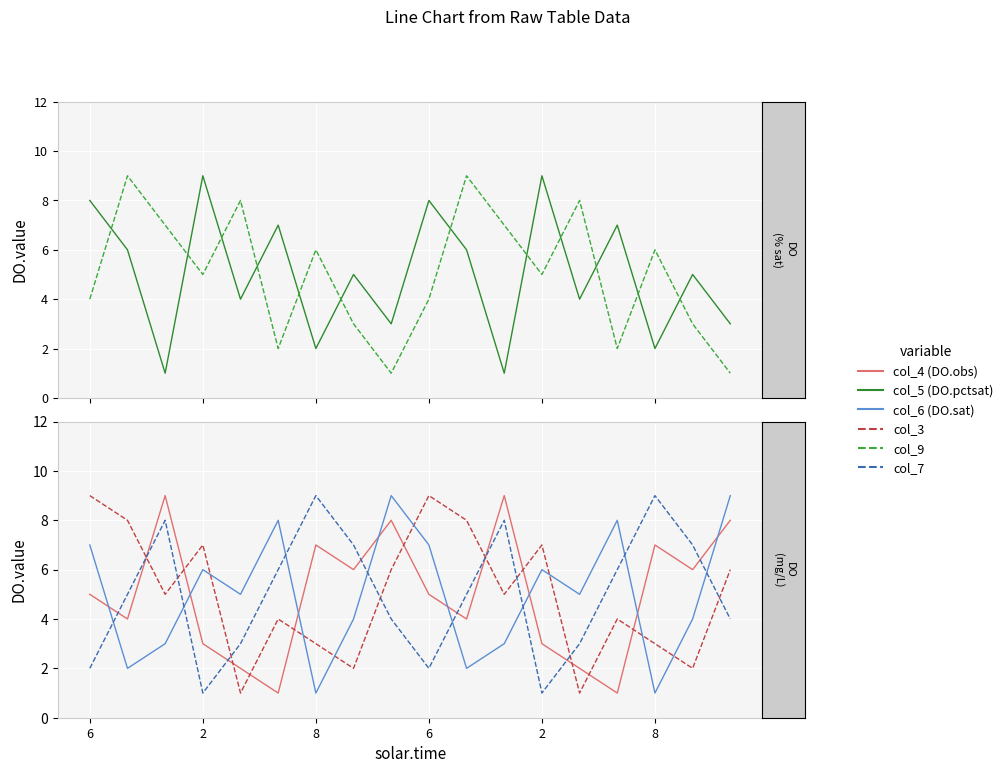

How many data points in col_6 are less than 5?

8